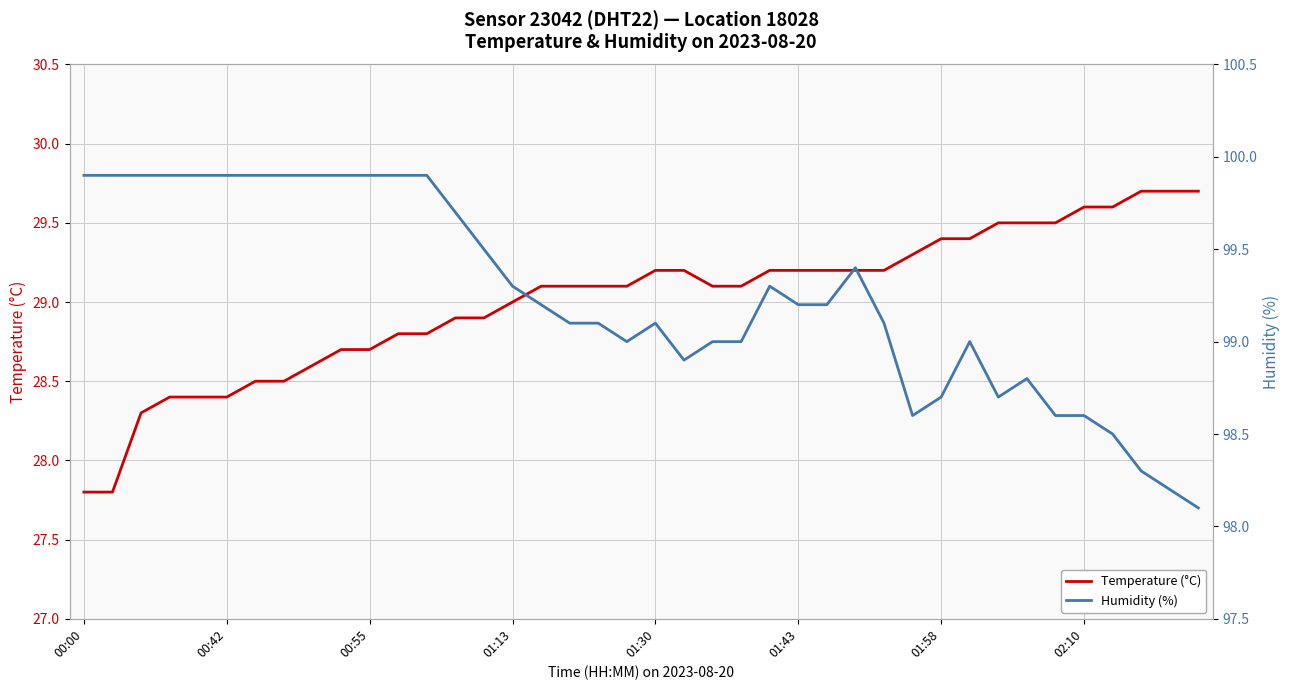

List the series in order of their overall mean, lowest first.

Temperature (°C), Humidity (%)